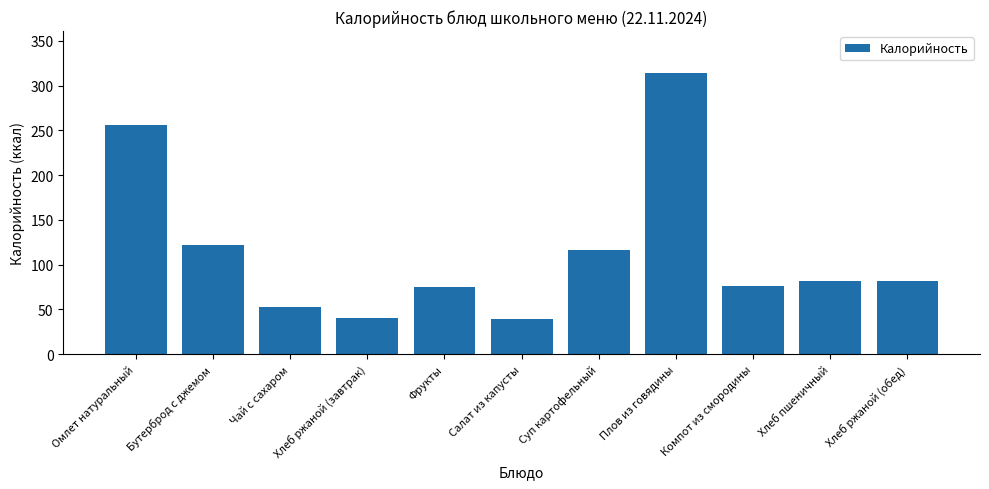

Is it true that the value at Хлеб пшеничный is 134.6?

False